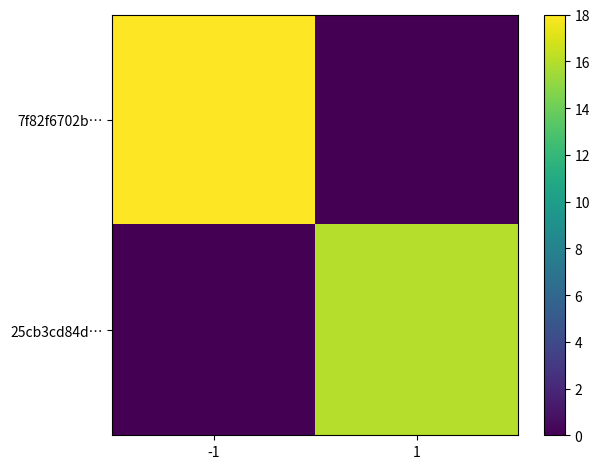

Reading right to left, transcribe all the data shown in this chart.

7f82f6702b…: 1=0	-1=18
25cb3cd84d…: 1=16	-1=0